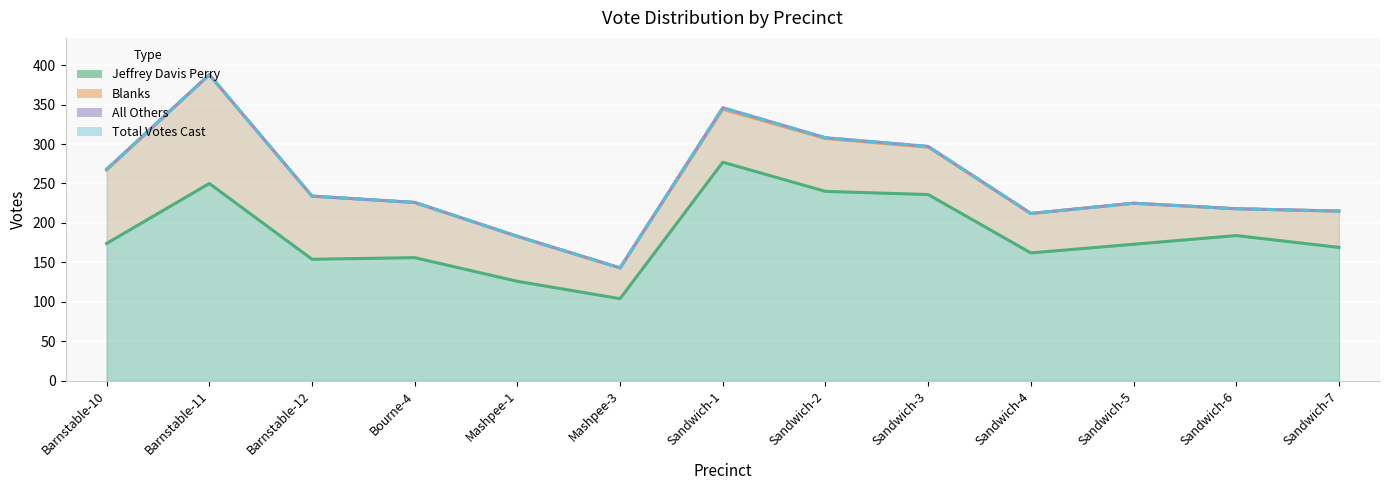

What is the maximum value for Total Votes Cast?

388